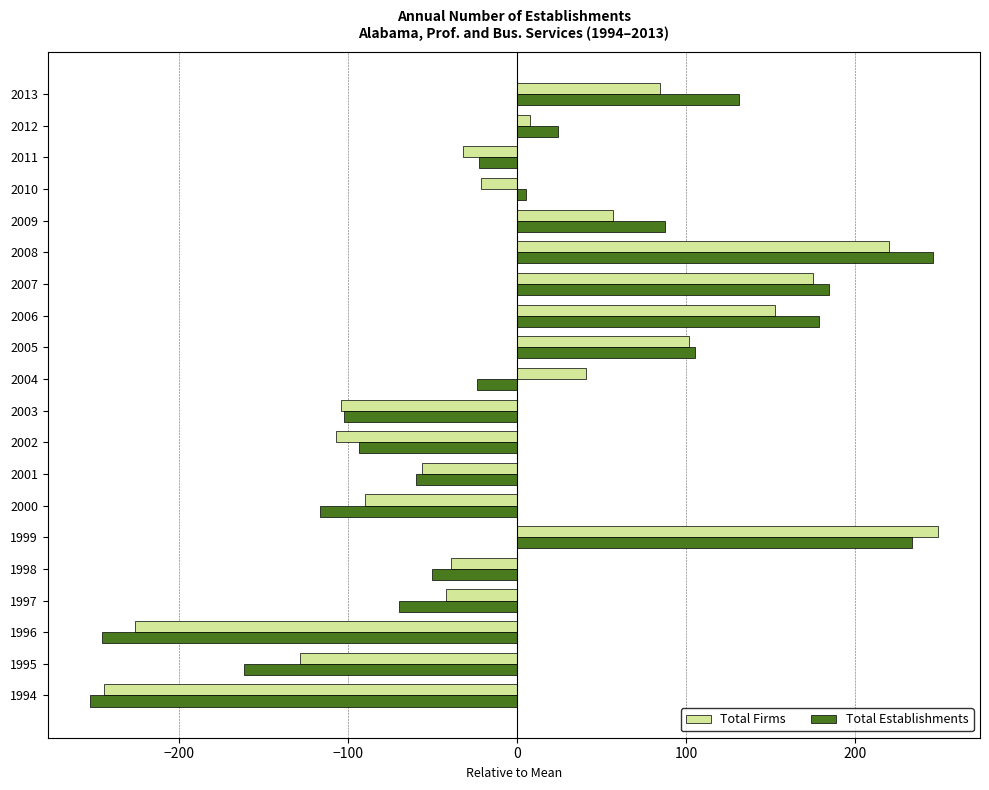

What is the minimum value shown in the chart?

-252.5